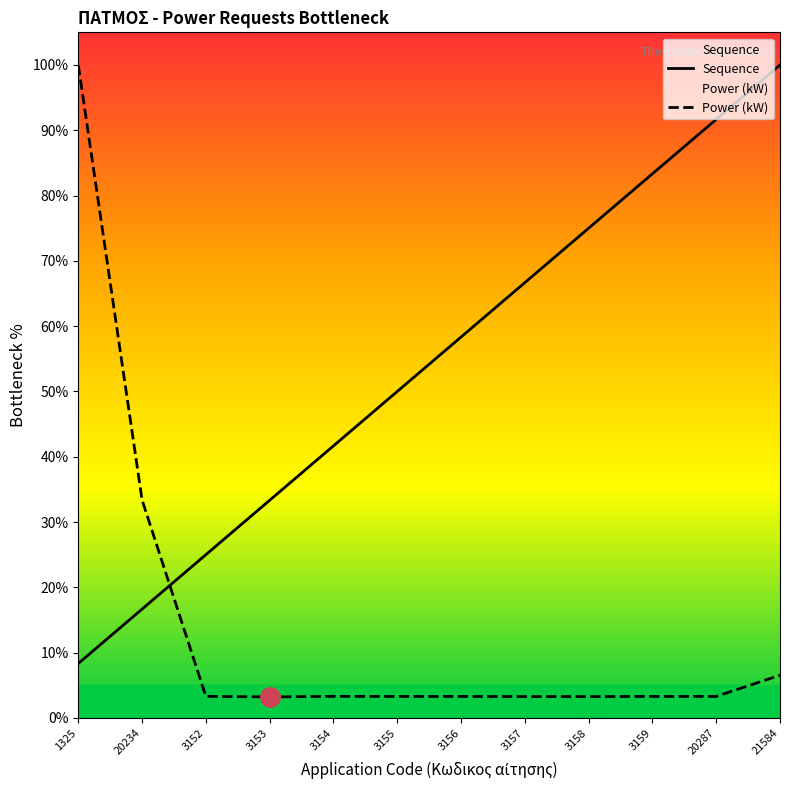

List the series in order of their peak value, lowest first.

Sequence, Power (kW)